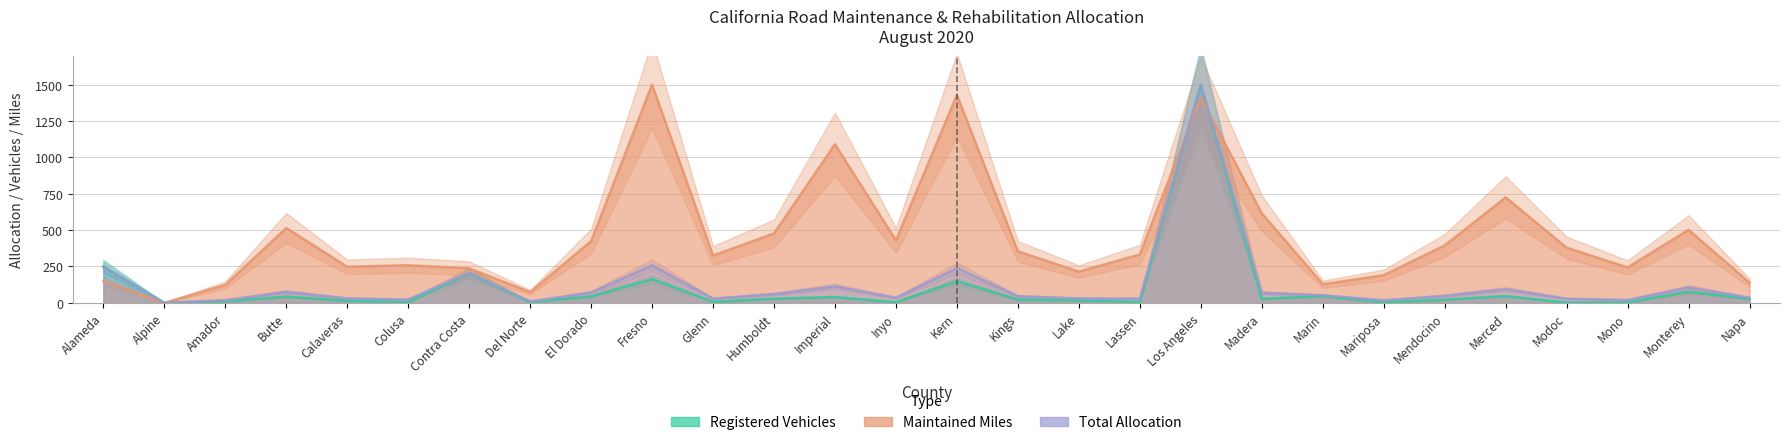

Which series has the largest range (max minus min)?

Registered Vehicles